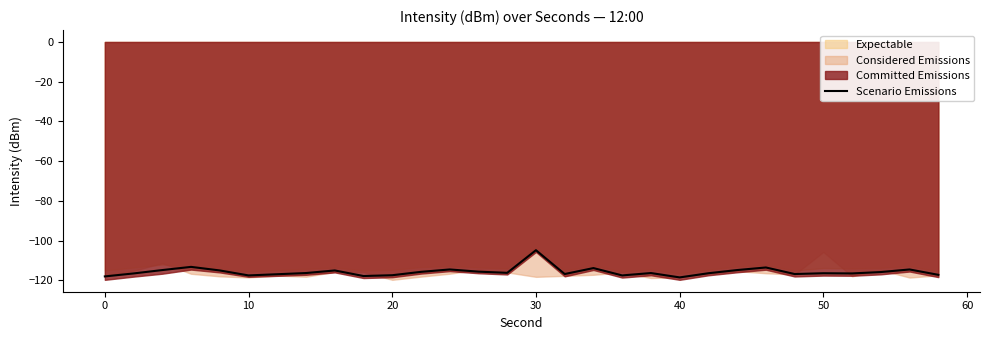

What is the highest value of the Scenario Emissions series?

-104.8